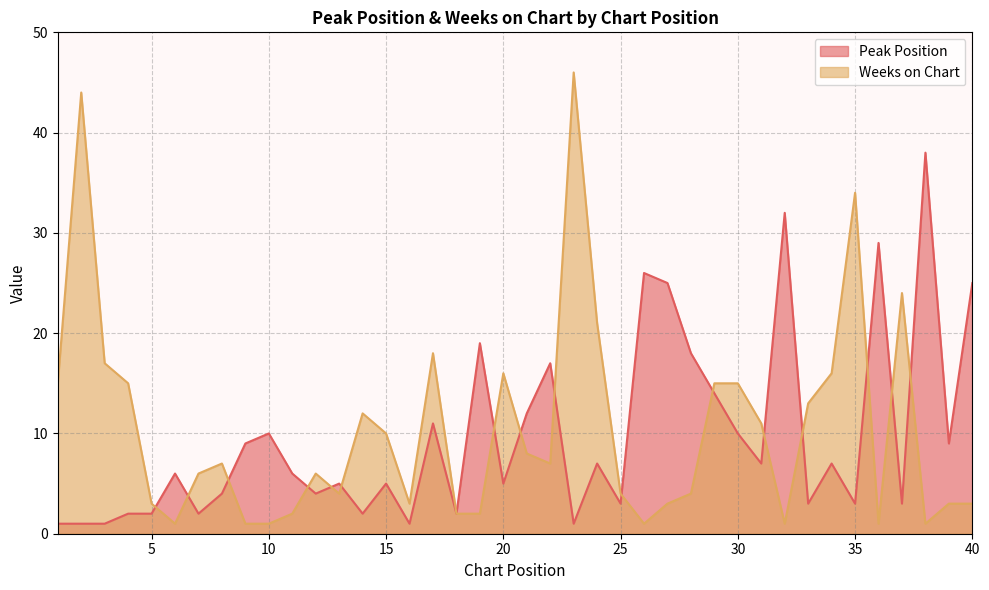

Which has a higher value, 29 or 33?

29